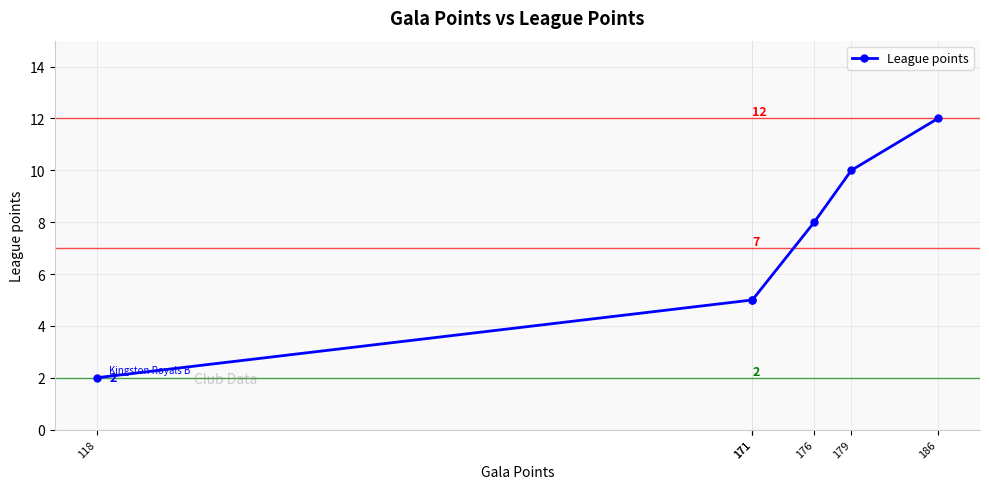

The value at 171 is 5. True or false?

True